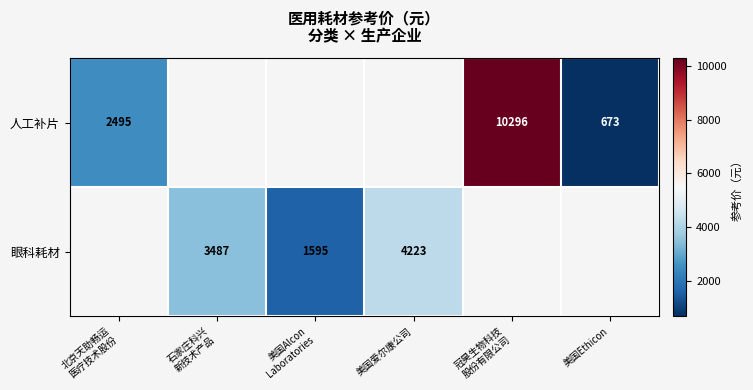

Which label corresponds to the largest value in the chart?

冠昊生物科技
股份有限公司